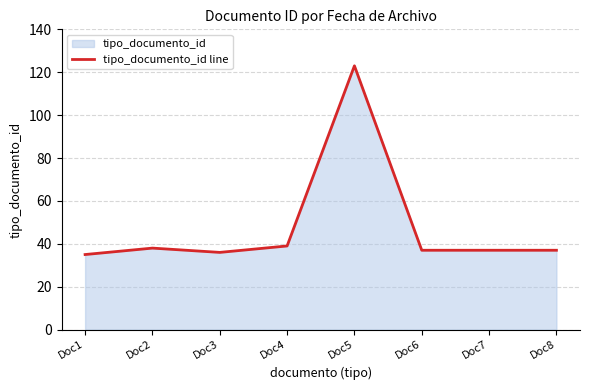

Reading left to right, extract all data points from this chart.

Doc1=35	Doc2=38	Doc3=36	Doc4=39	Doc5=123	Doc6=37	Doc7=37	Doc8=37